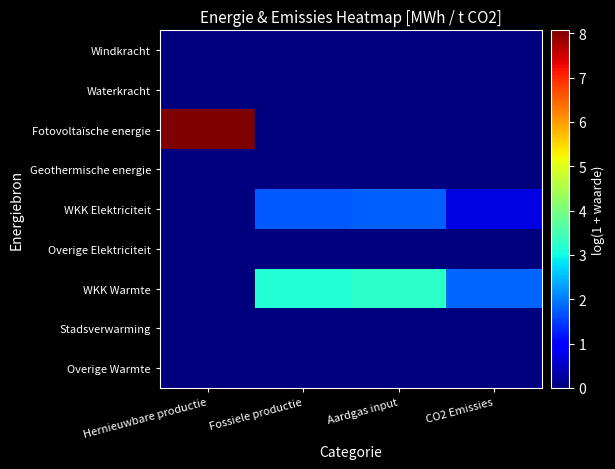

At which category is the sum across all series the highest?

Hernieuwbare productie